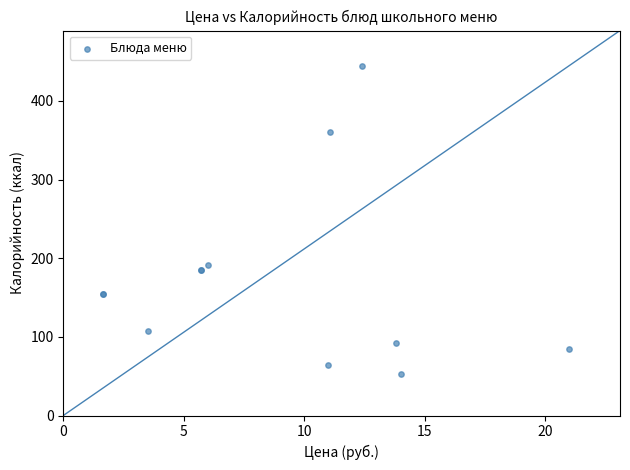

What Y value in the scatter plot is closest to 248?

190.9